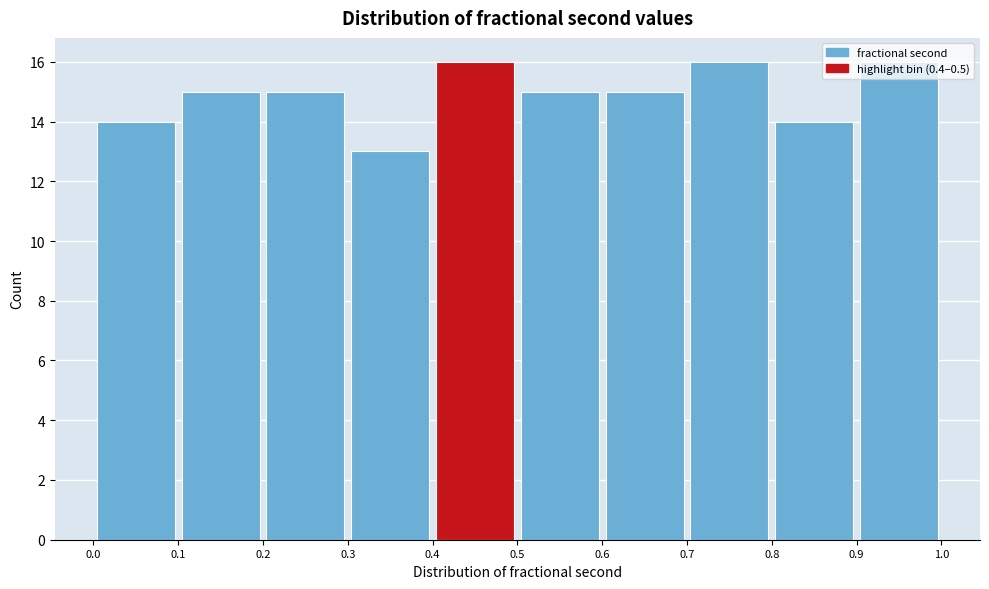

Reading left to right, list every bar in this chart as the range it spans on the x-axis followed by its height. The values are not printed on the chart, so give them approximately, as read against the axis.

0.0 to 0.1: 14
0.1 to 0.2: 15
0.2 to 0.3: 15
0.3 to 0.4: 13
0.4 to 0.5: 16
0.5 to 0.6: 15
0.6 to 0.7: 15
0.7 to 0.8: 16
0.8 to 0.9: 14
0.9 to 1.0: 16